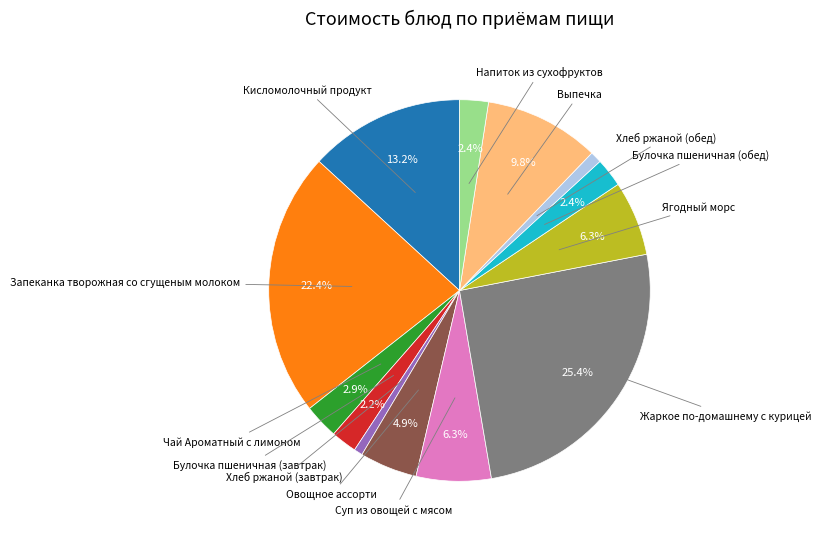

Is there any slice that represents more than half of the pie?

No